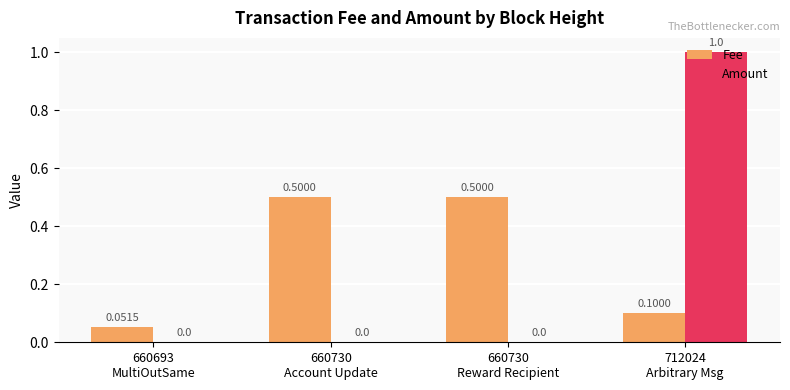

Reading left to right, extract all data points from this chart.

Fee: 0.1	0.5	0.5	0.1
Amount: 0.0	0.0	0.0	1.0